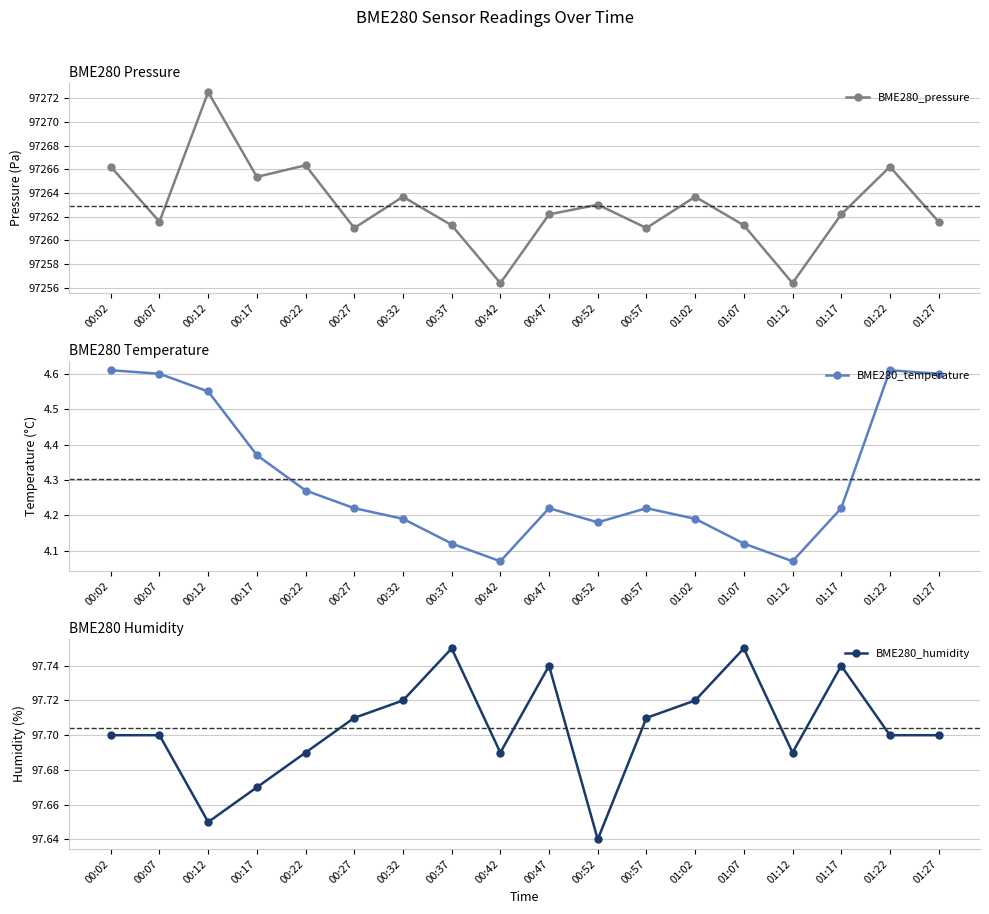

True or false: BME280_humidity has more than 1 interior local peaks.

True